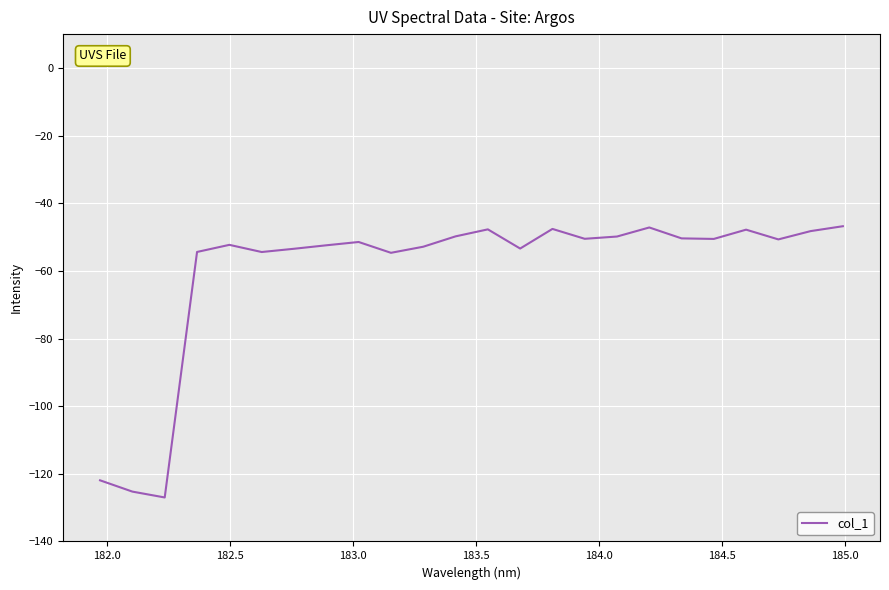

What is the difference between the maximum and minimum values?

80.2